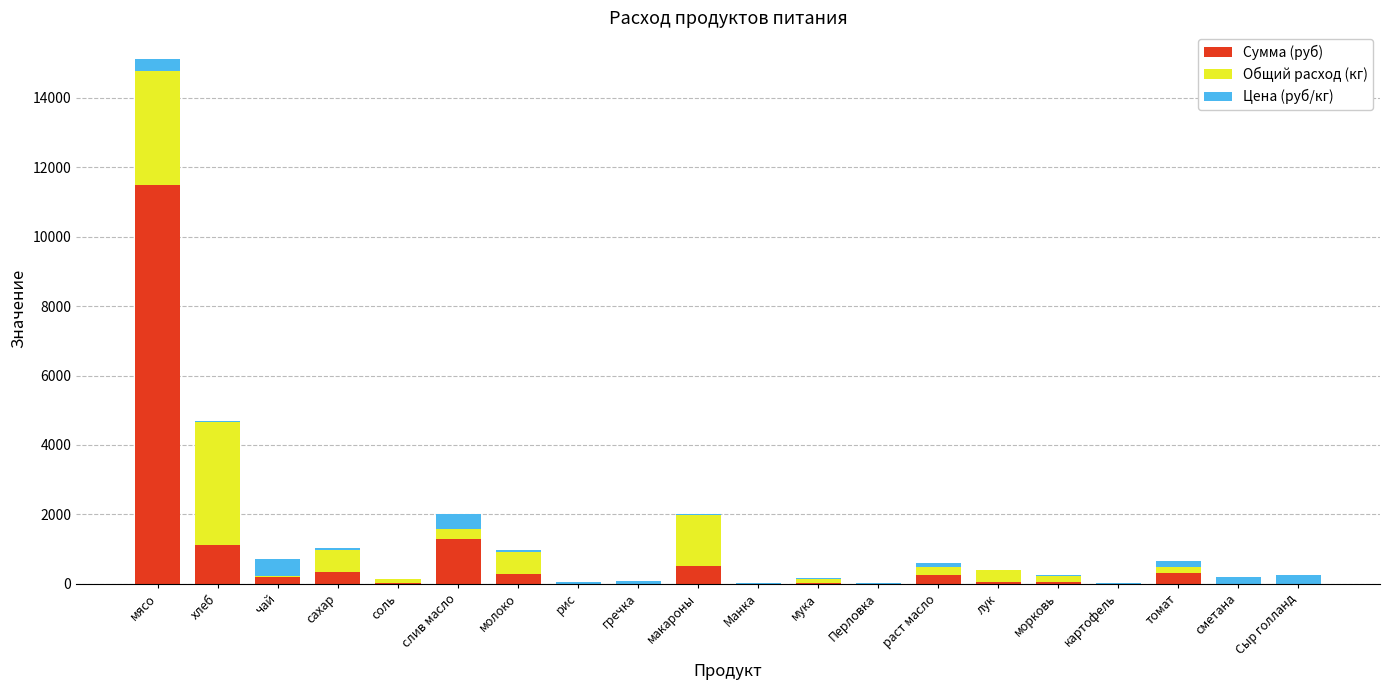

At which label does Сумма (руб) first exceed 59?

мясо